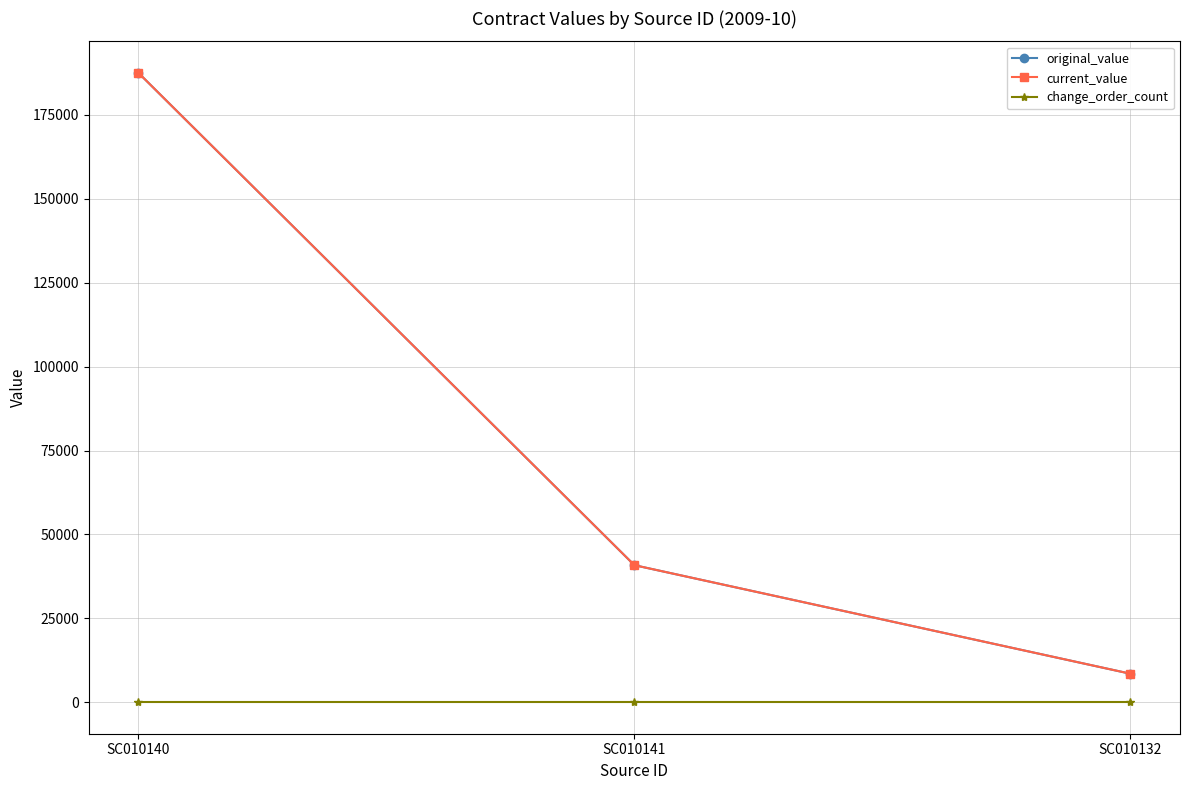

Does the chart have visible grid lines?

Yes